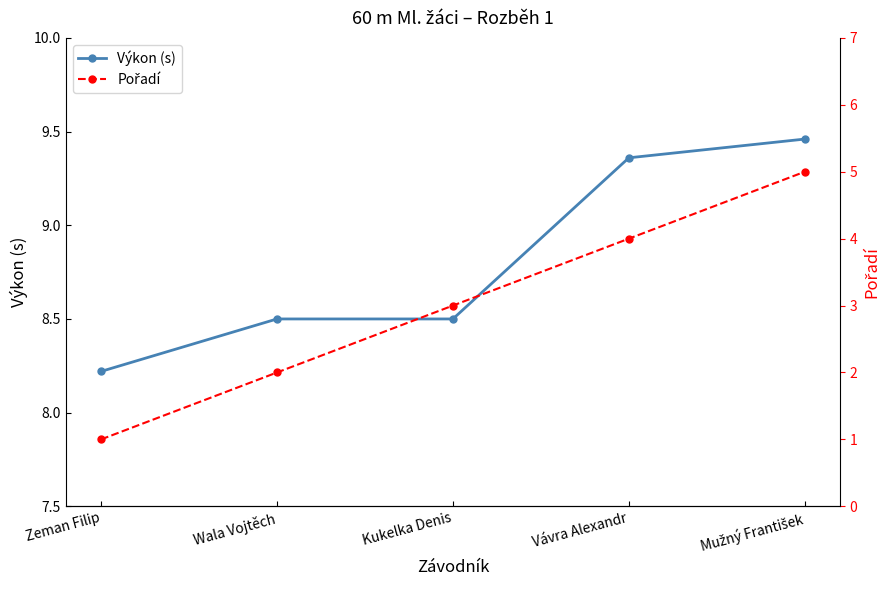

Rank the series by their average value, from highest to lowest.

Výkon (s), Pořadí